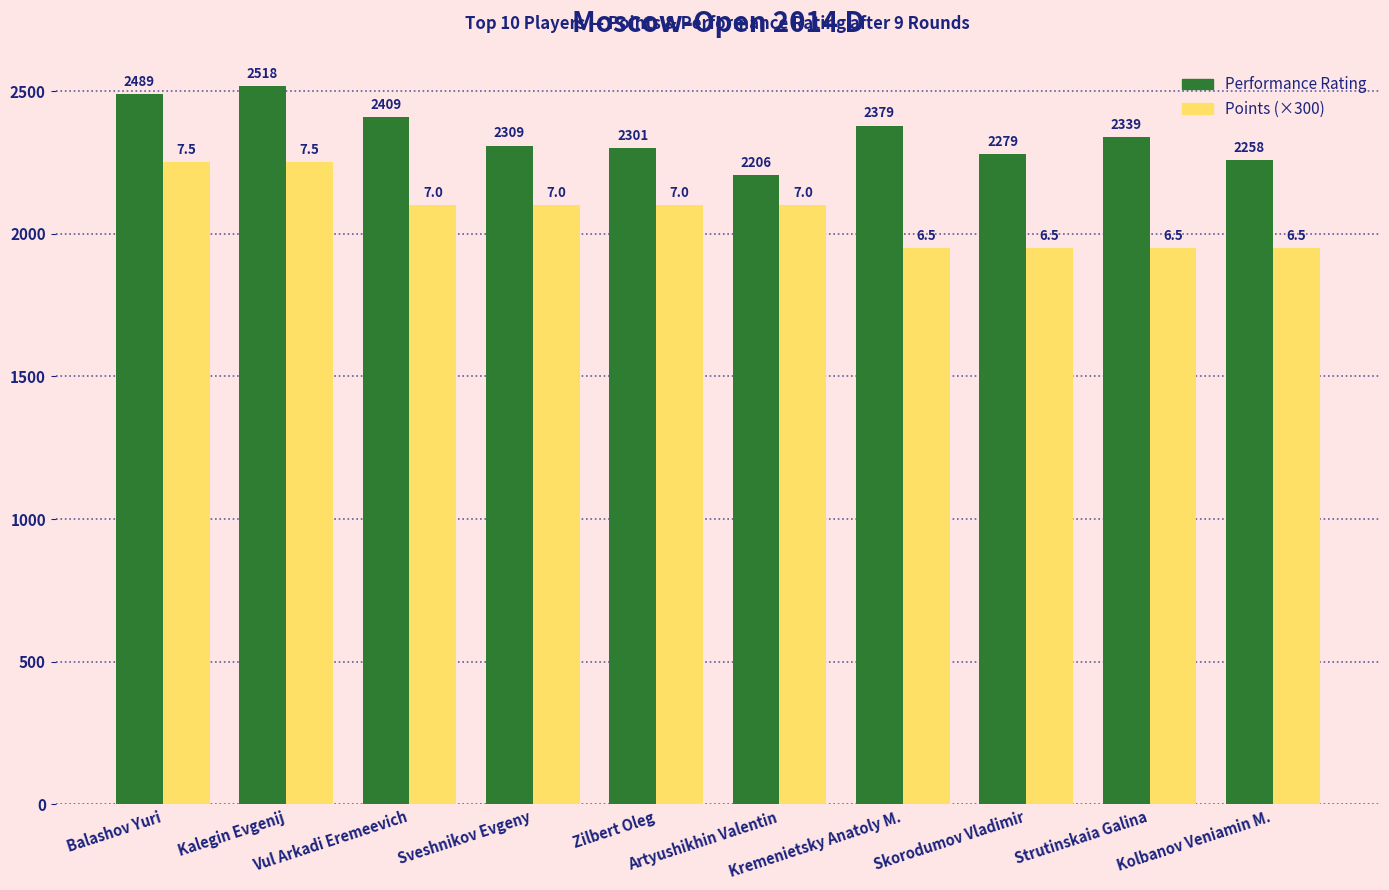

Reading right to left, transcribe all the data shown in this chart.

Performance Rating: 2258	2339	2279	2379	2206	2301	2309	2409	2518	2489
Points (×300): 1950	1950	1950	1950	2100	2100	2100	2100	2250	2250